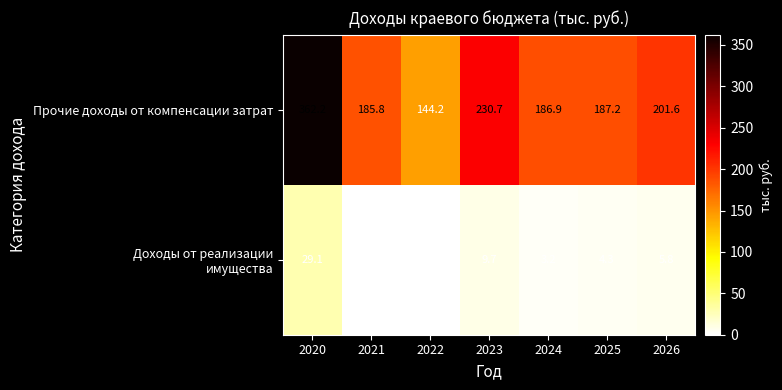

How many series are shown in this chart?

2